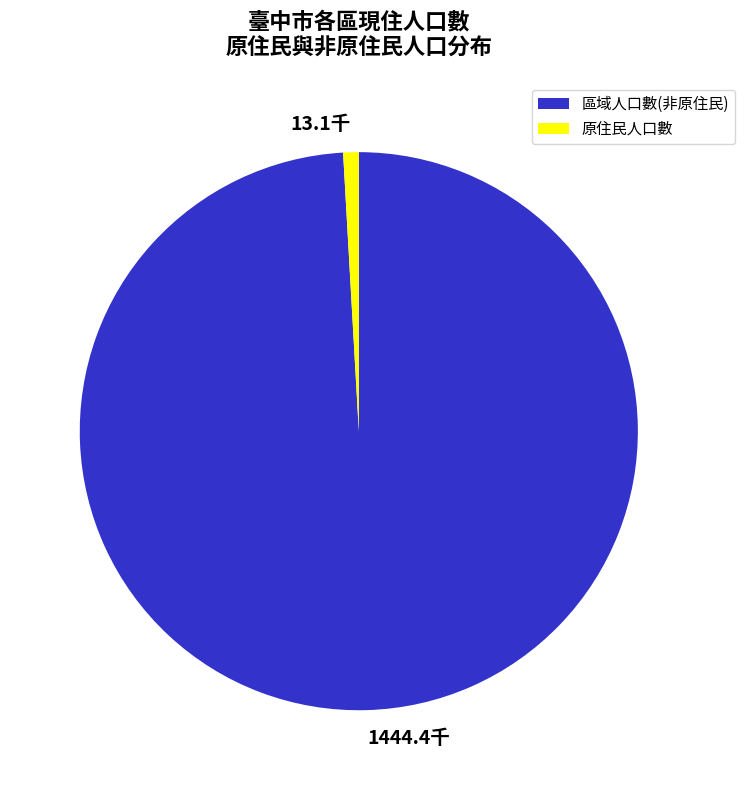

Does 1444.4千 account for over 50% of the chart?

Yes